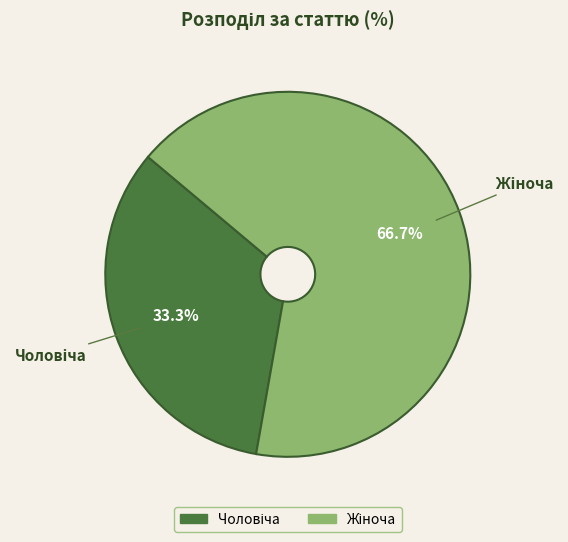

Is there any slice that represents more than half of the pie?

Yes